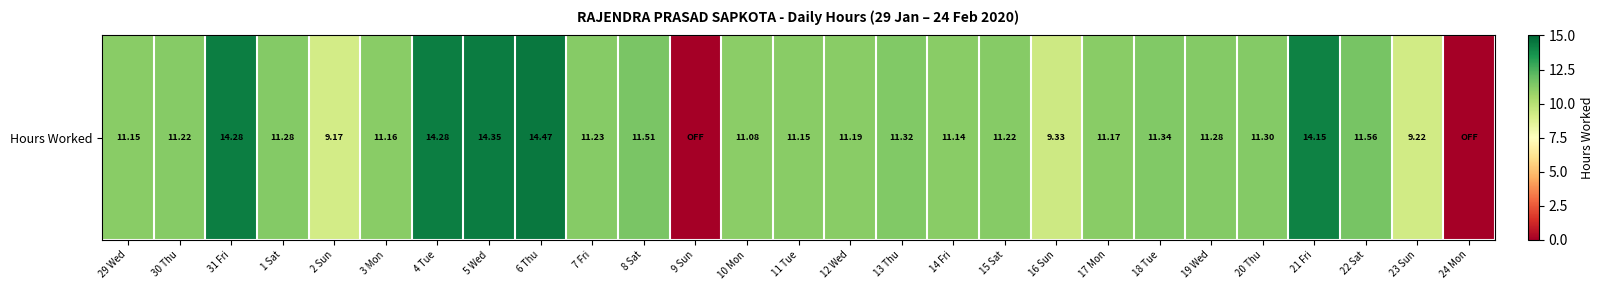

Reading left to right, what are all the values shown in this chart?

29 Wed=11.2	30 Thu=11.2	31 Fri=14.3	1 Sat=11.3	2 Sun=9.2	3 Mon=11.2	4 Tue=14.3	5 Wed=14.3	6 Thu=14.5	7 Fri=11.2	8 Sat=11.5	9 Sun=0.0	10 Mon=11.1	11 Tue=11.2	12 Wed=11.2	13 Thu=11.3	14 Fri=11.1	15 Sat=11.2	16 Sun=9.3	17 Mon=11.2	18 Tue=11.3	19 Wed=11.3	20 Thu=11.3	21 Fri=14.2	22 Sat=11.6	23 Sun=9.2	24 Mon=0.0